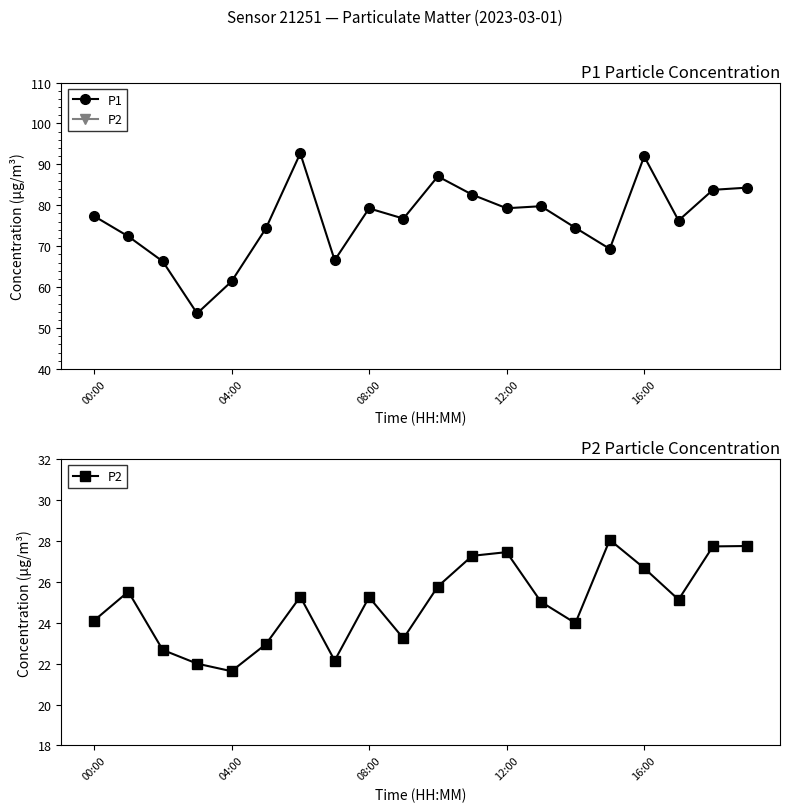

Rank the series by their average value, from lowest to highest.

P2, P1